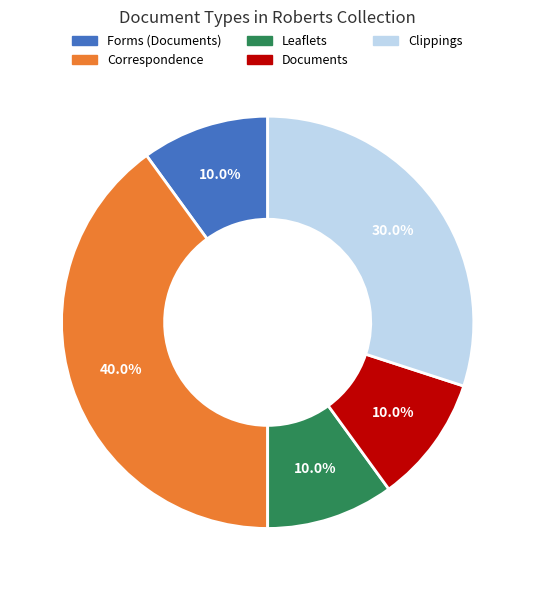

How many segments does this pie chart have?

5